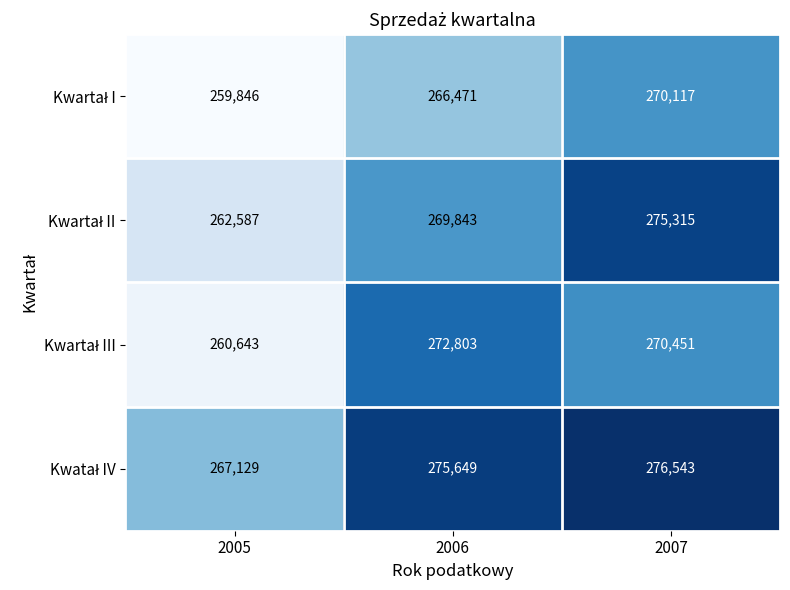

What is the total value across all series at 2005?

1050205